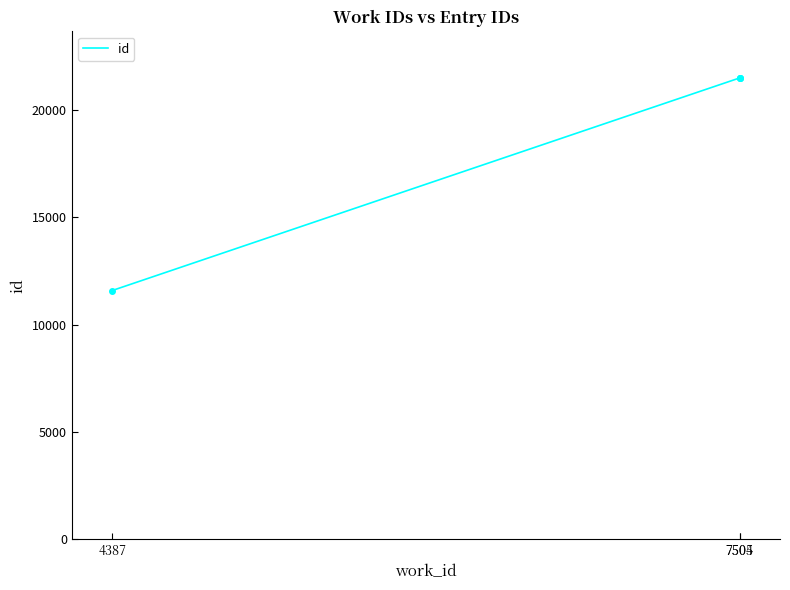

How many lines are shown in the chart?

1